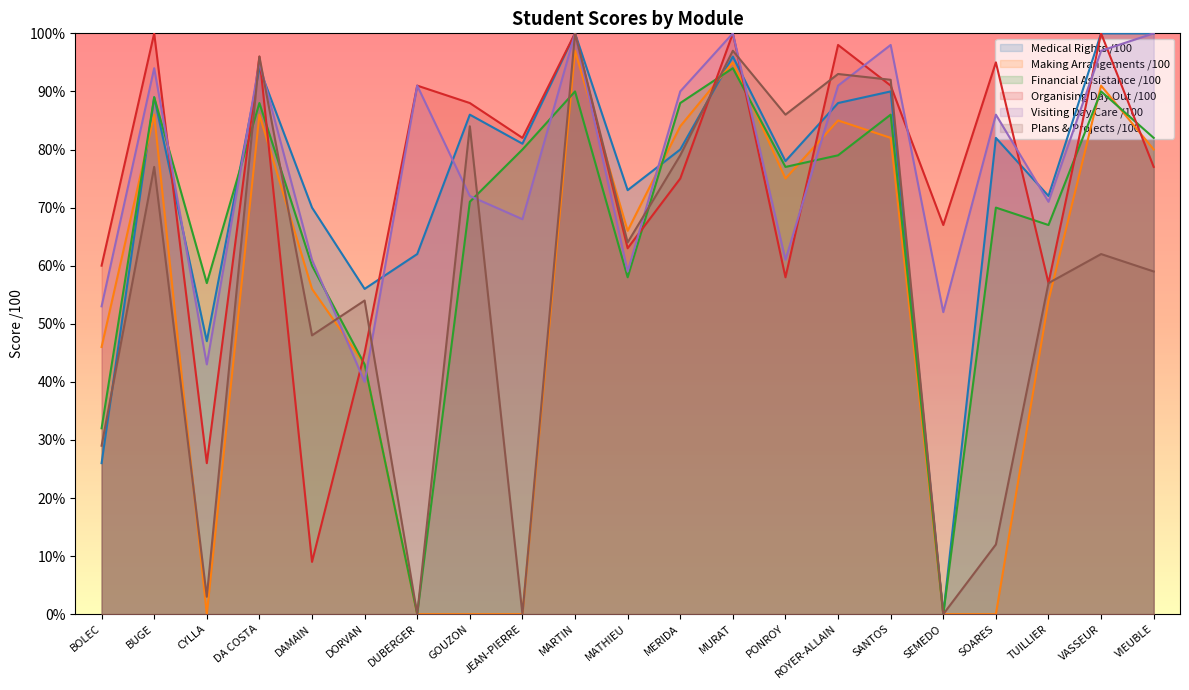

How many lines are shown in the chart?

6